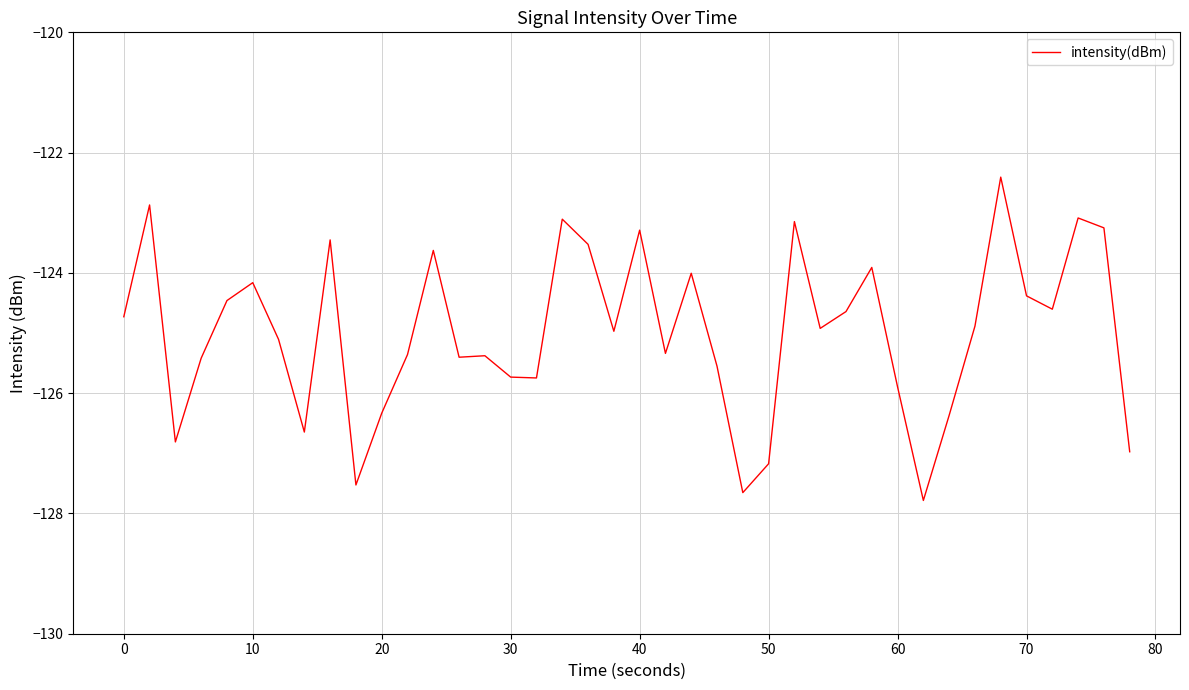

What is the minimum value shown in the chart?

-127.8